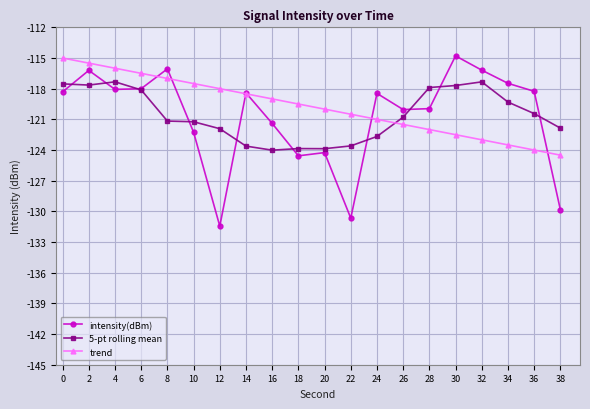

How many distinct data groups are displayed?

3